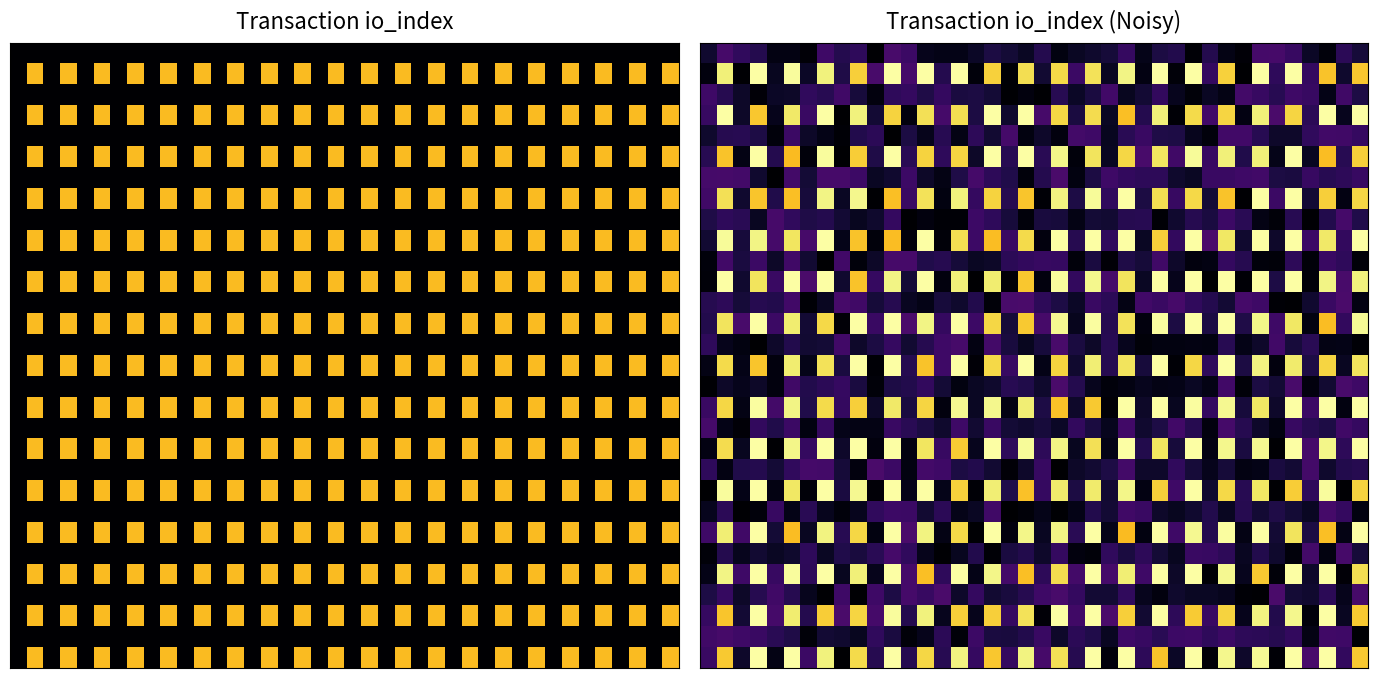

How many categories are shown in the chart?

40